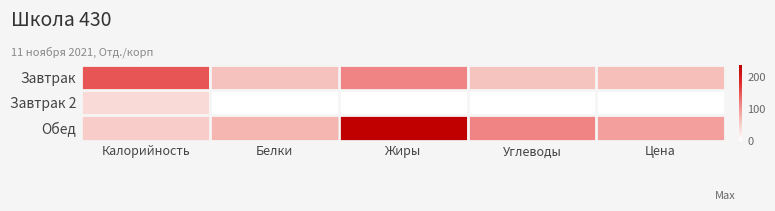

At how many categories does at least one series exceed 199?

1